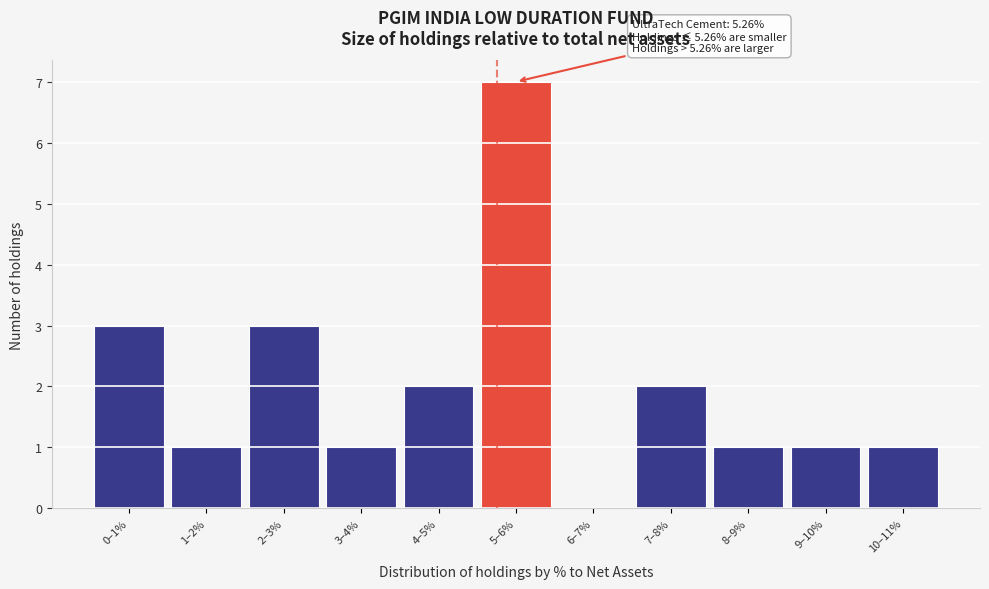

Reading right to left, extract all data points from this chart.

10–11%=1	9–10%=1	8–9%=1	7–8%=2	6–7%=0	5–6%=7	4–5%=2	3–4%=1	2–3%=3	1–2%=1	0–1%=3